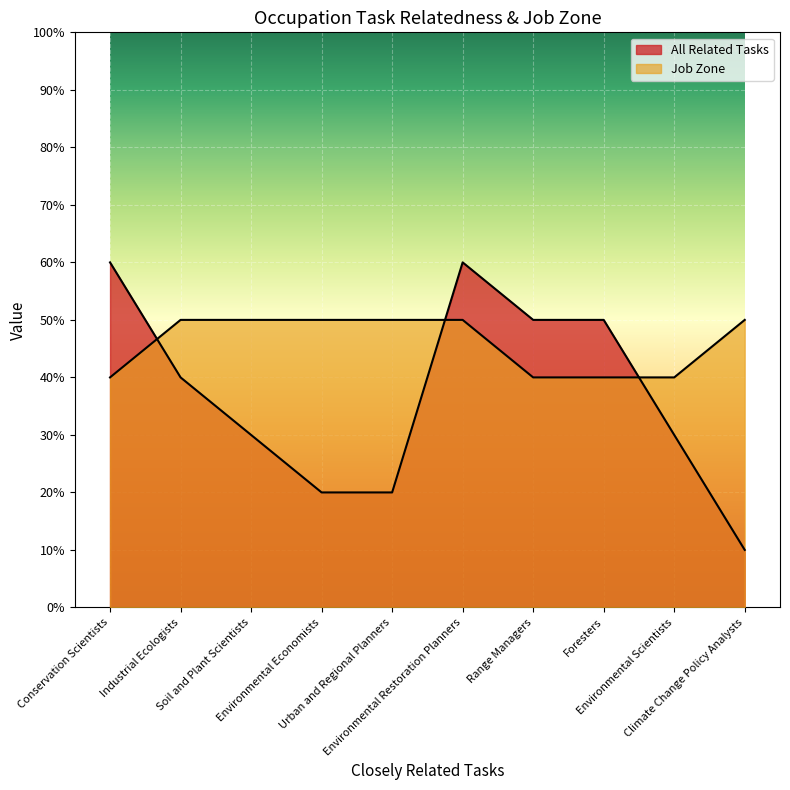

List the series in order of their peak value, lowest first.

Job Zone, All Related Tasks